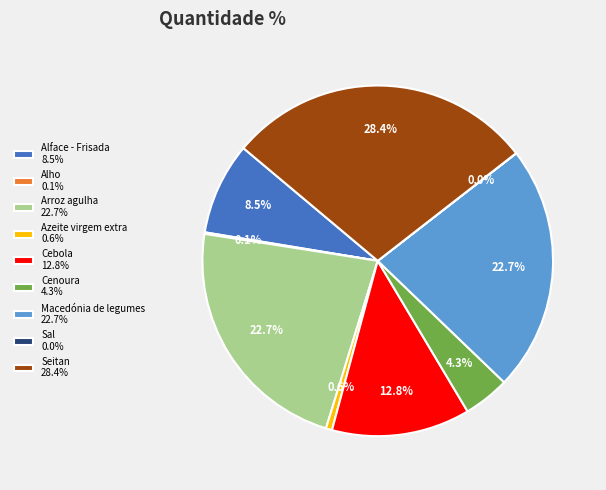

To the nearest percent, what percentage of the pie is Seitan?

28%